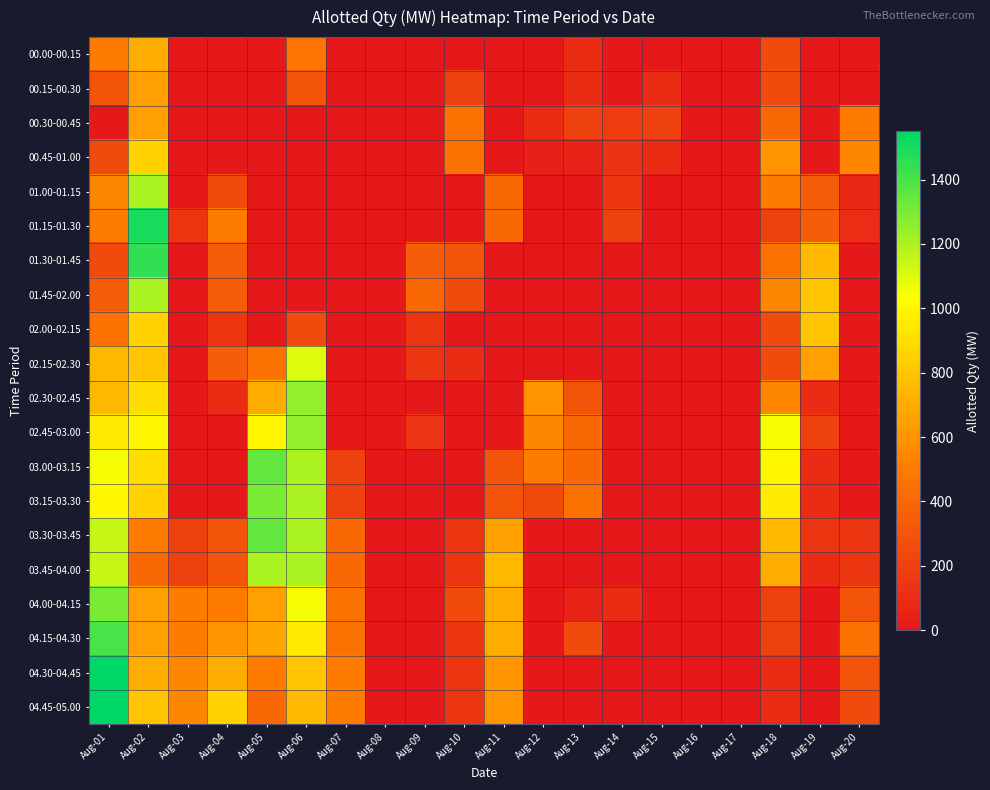

How many distinct data groups are displayed?

20